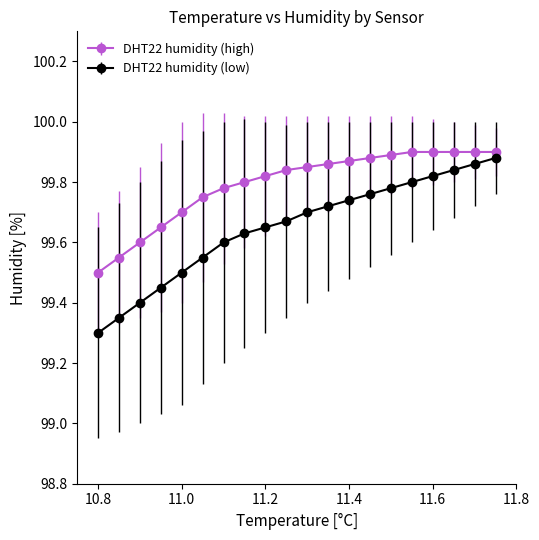

What is the difference between the maximum and minimum values in the DHT22 humidity (high) series?

0.4